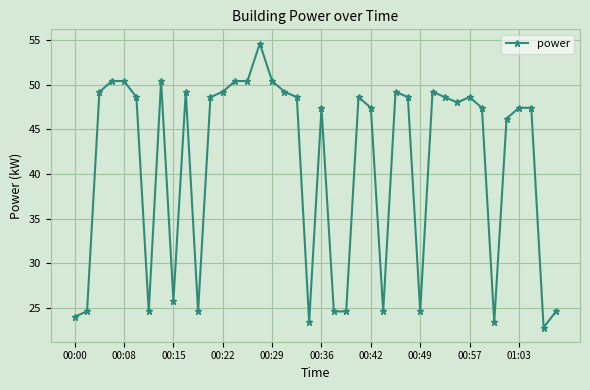

What is the maximum value shown in the chart?

54.6